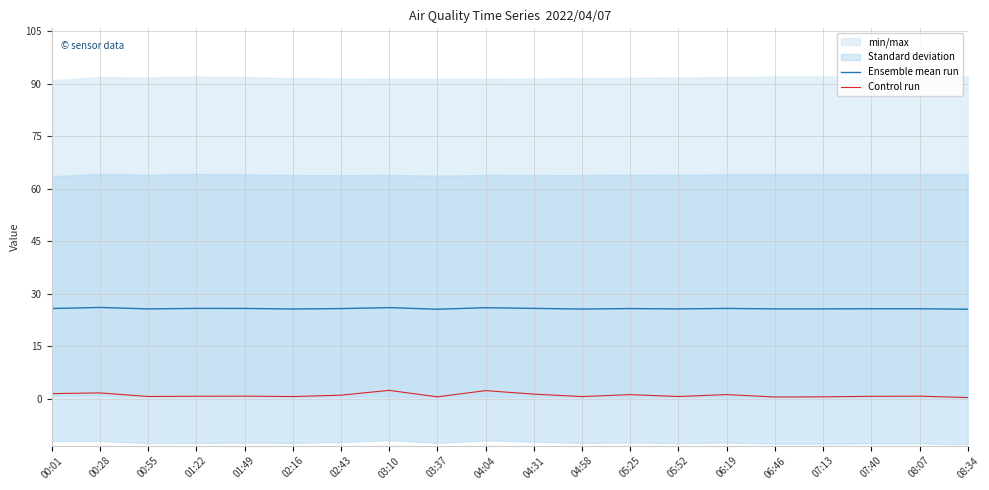

What is the average value of the Control run series?

1.1